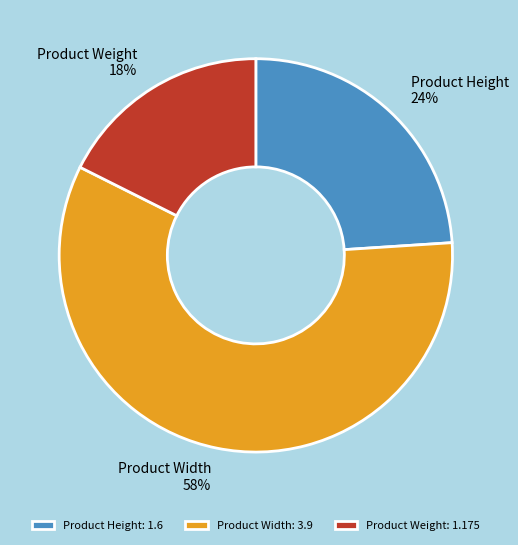

Combined, do Product Weight and Product Height account for over 50%?

No